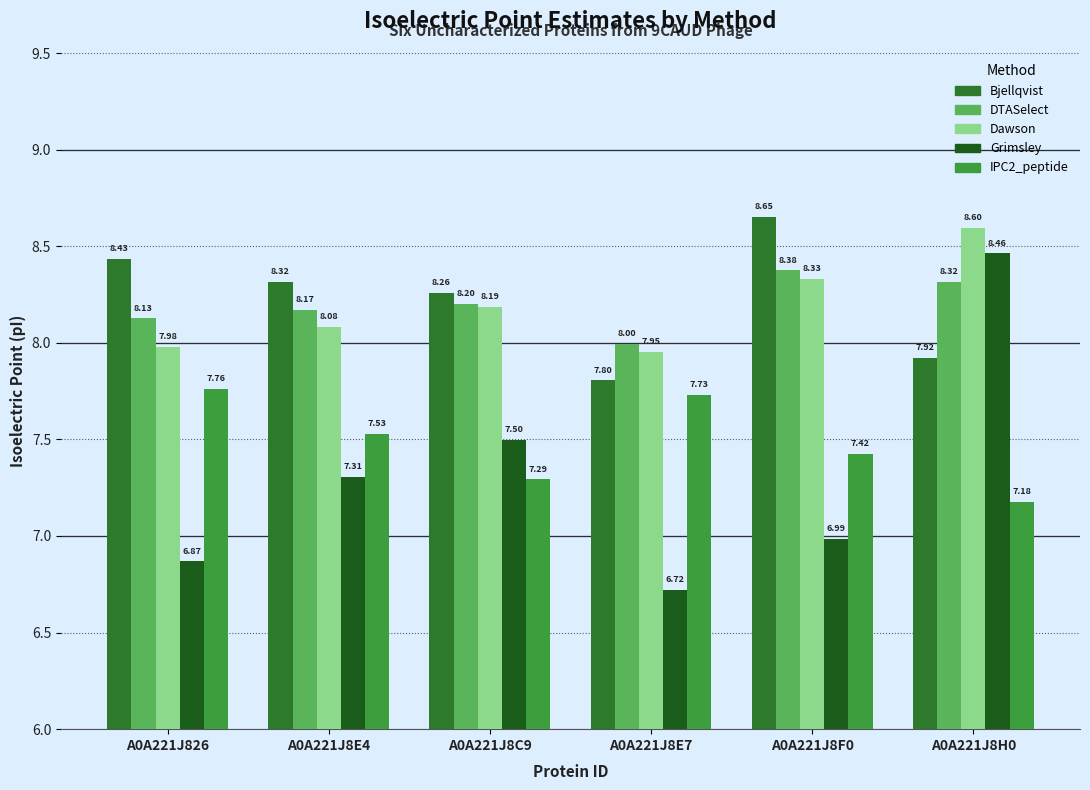

What is the label of the 4th bar from the right?

A0A221J8C9